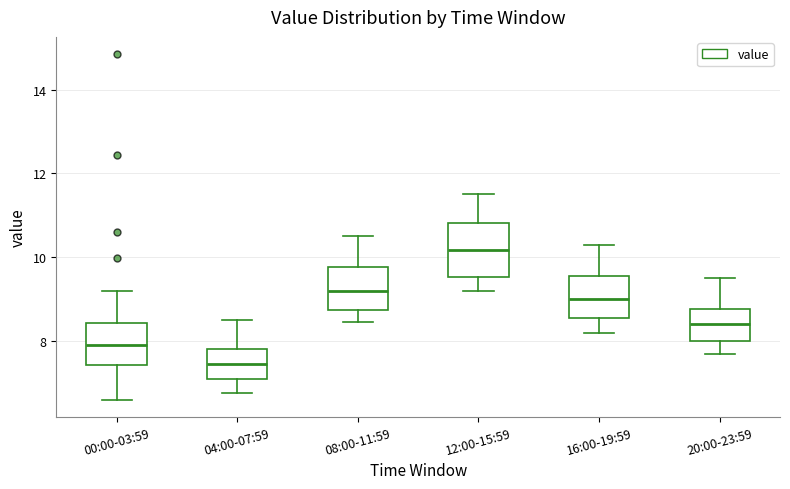

Reading left to right, read every box against the y-axis: the position of its median line, the range the box covers, and the ends of its whiskers. The values are not printed on the chart, so give them approximately, as read against the axis.

00:00-03:59: median 8.0, box 7.4 to 8.4, whiskers 6.6 to 9.2
04:00-07:59: median 7.4, box 7.2 to 7.8, whiskers 6.8 to 8.6
08:00-11:59: median 9.2, box 8.8 to 9.8, whiskers 8.4 to 10.6
12:00-15:59: median 10.2, box 9.6 to 10.8, whiskers 9.2 to 11.6
16:00-19:59: median 9.0, box 8.6 to 9.6, whiskers 8.2 to 10.4
20:00-23:59: median 8.4, box 8.0 to 8.8, whiskers 7.8 to 9.6